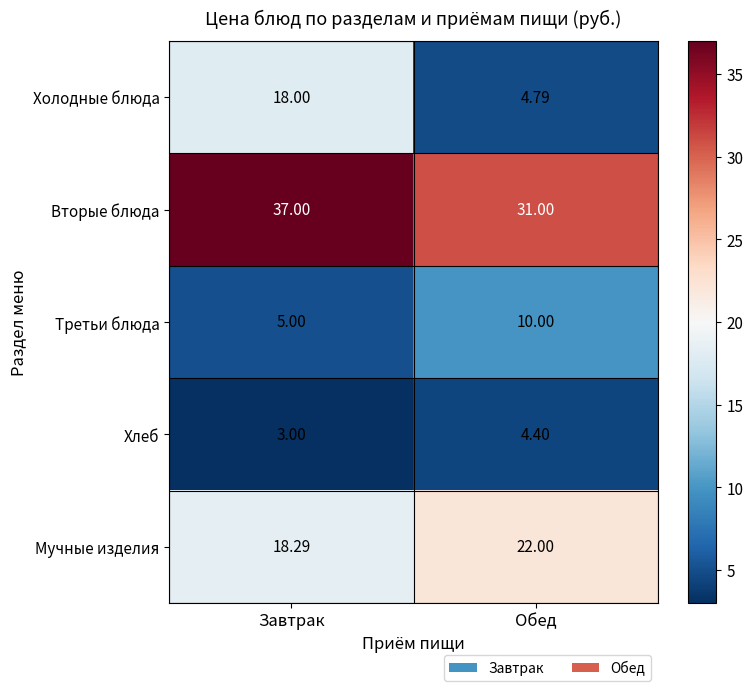

Which category has the highest value across all series?

Завтрак